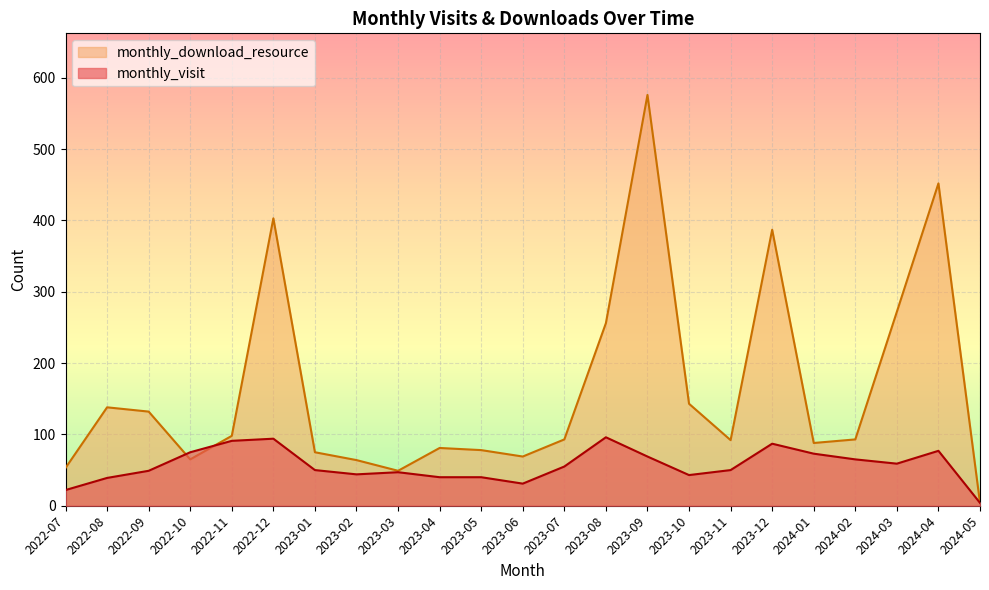

True or false: monthly_download_resource has more than 0 points higher than both neighbors.

True